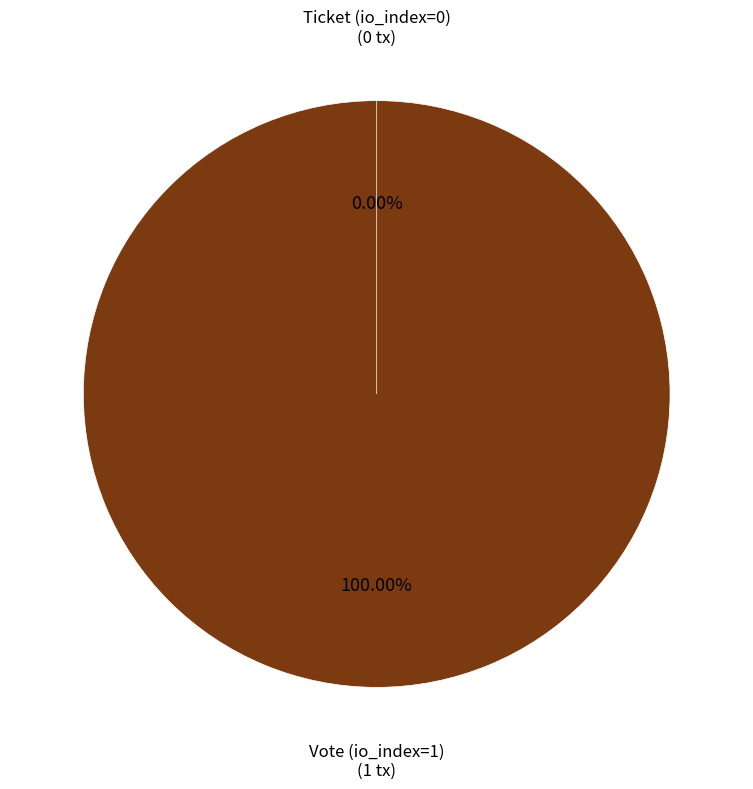

What is the smallest slice in the pie chart?

Ticket (io_index=0)